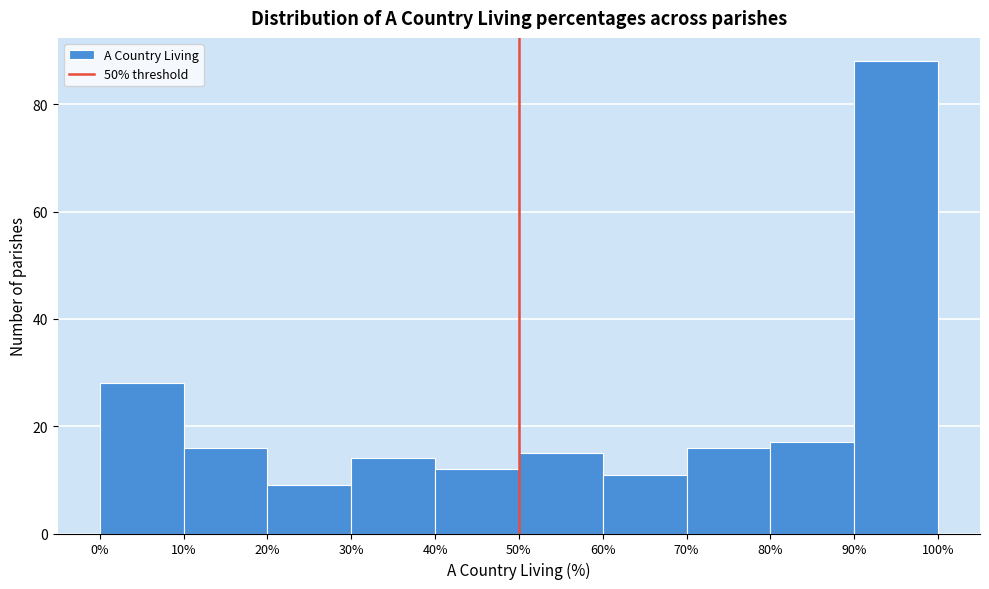

Over which range of the x-axis is the bar tallest?

90% to 100%